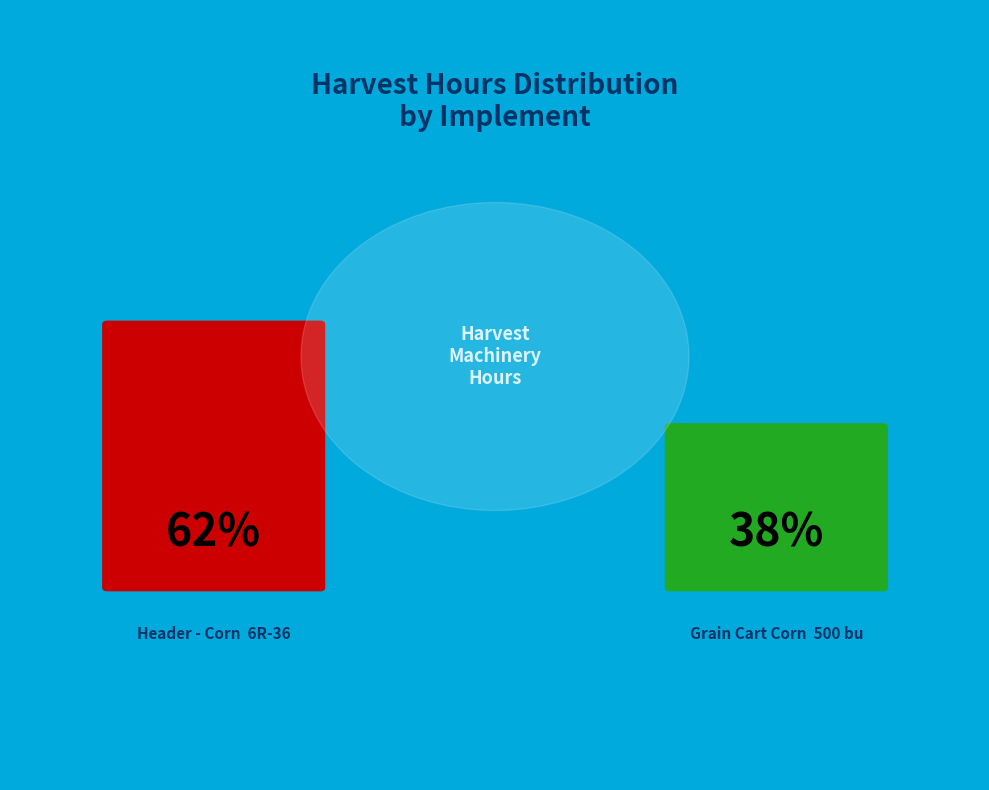

Rank the categories by value from highest to lowest.

Header - Corn  6R-36, Grain Cart Corn  500 bu